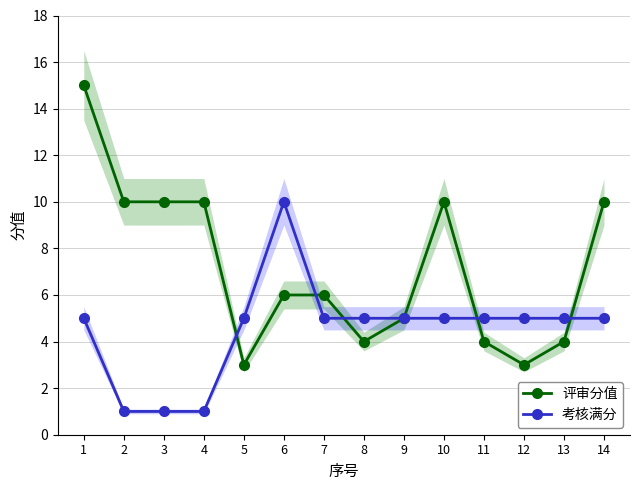

Between which two adjacent categories do 考核满分 and 评审分值 first intersect?

4 and 5